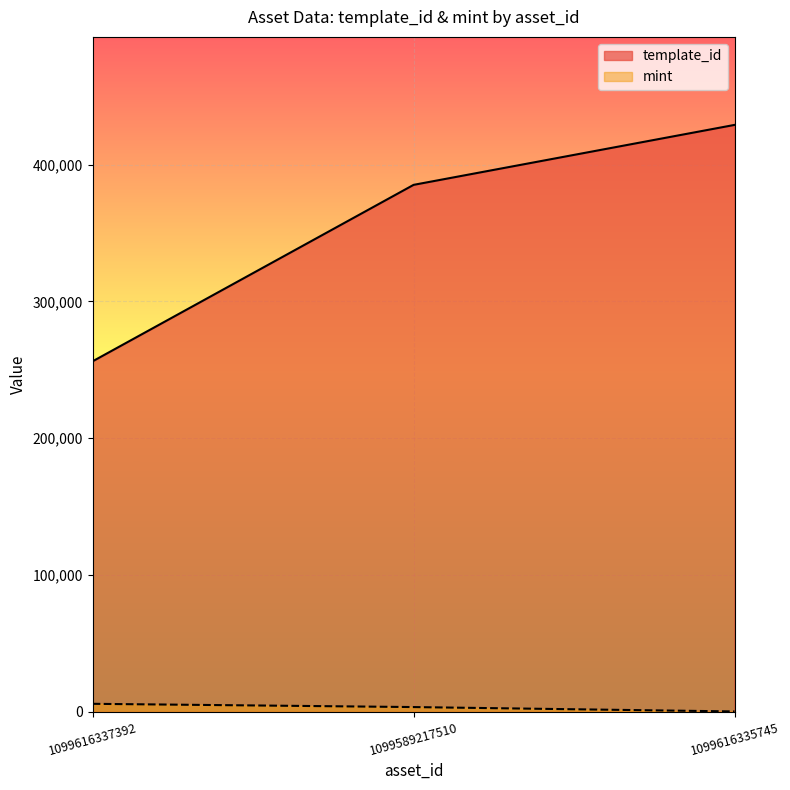

What is the difference between the mint values at 1099616335745 and 1099616337392?

5585